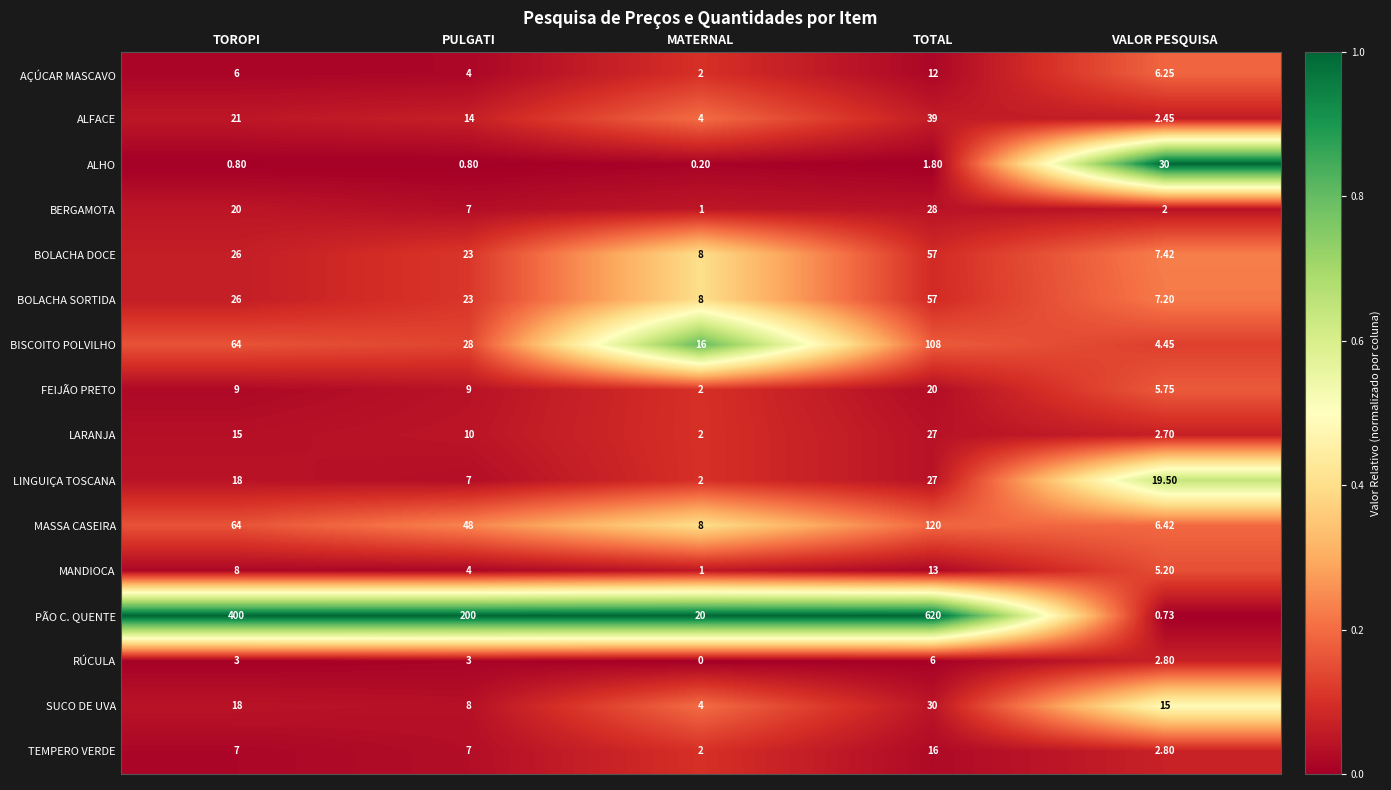

Where does the SUCO DE UVA series first go above 15?

TOROPI